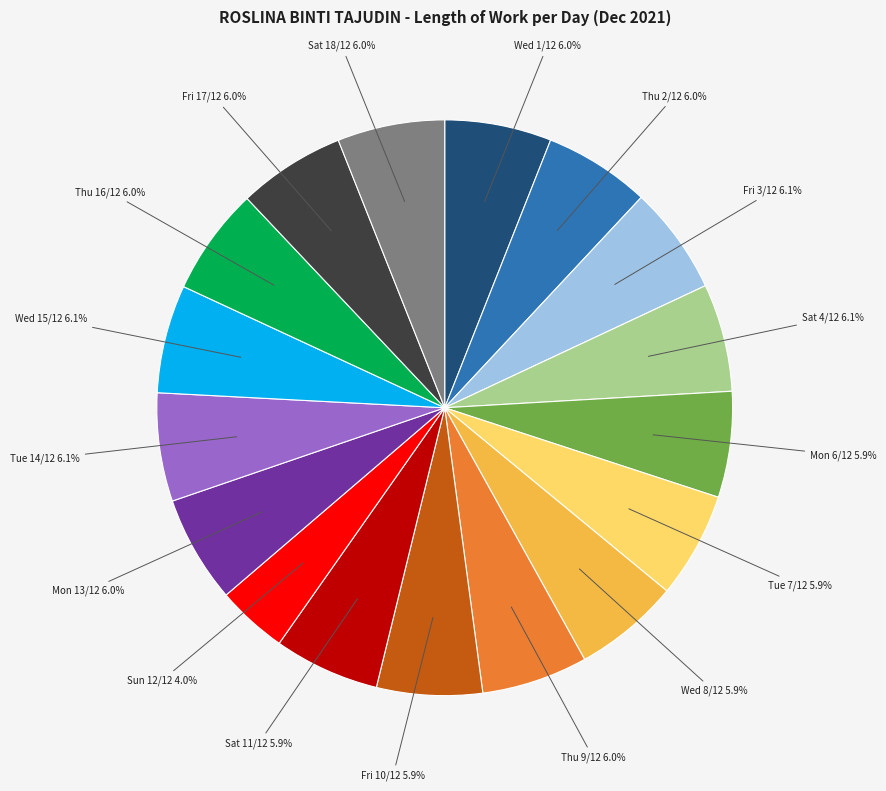

Is there a majority slice in this chart?

No